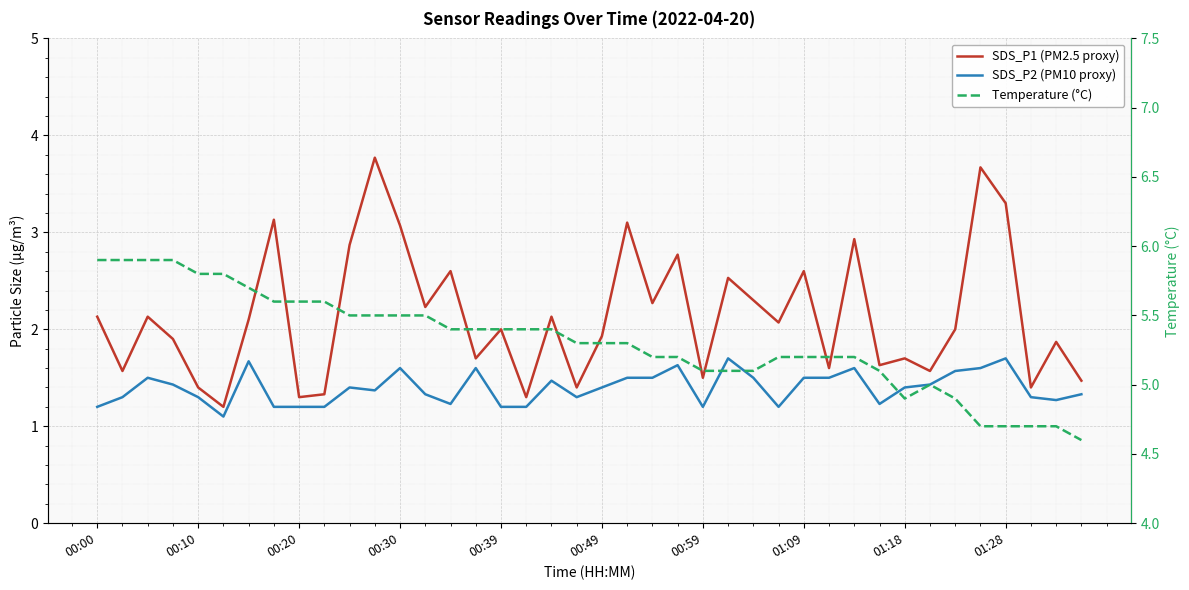

What is the total value across all series at 21?

9.9